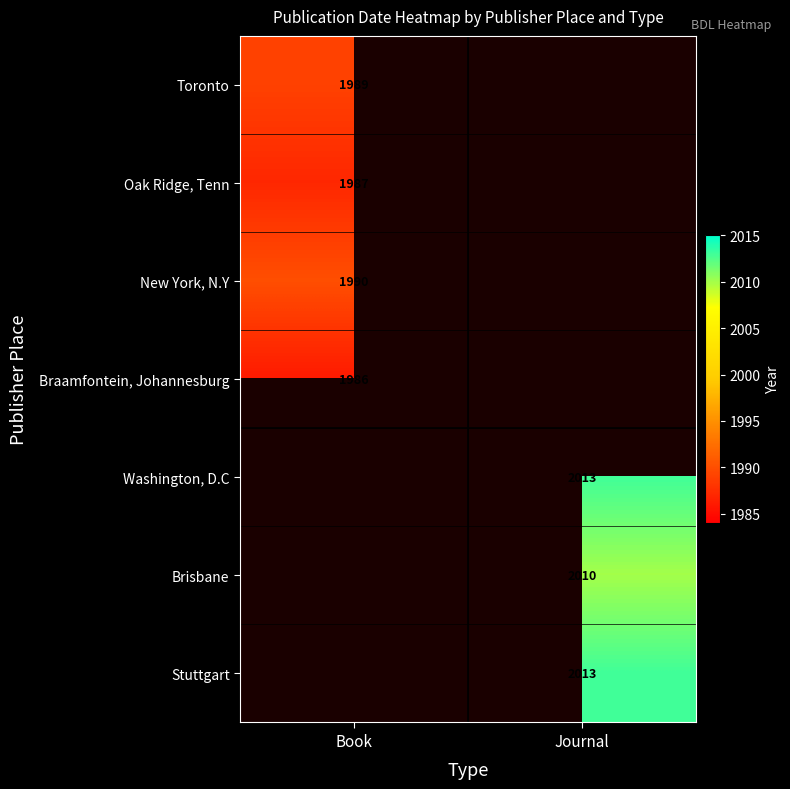

The Braamfontein, Johannesburg series shows 1986 at Book. True or false?

True